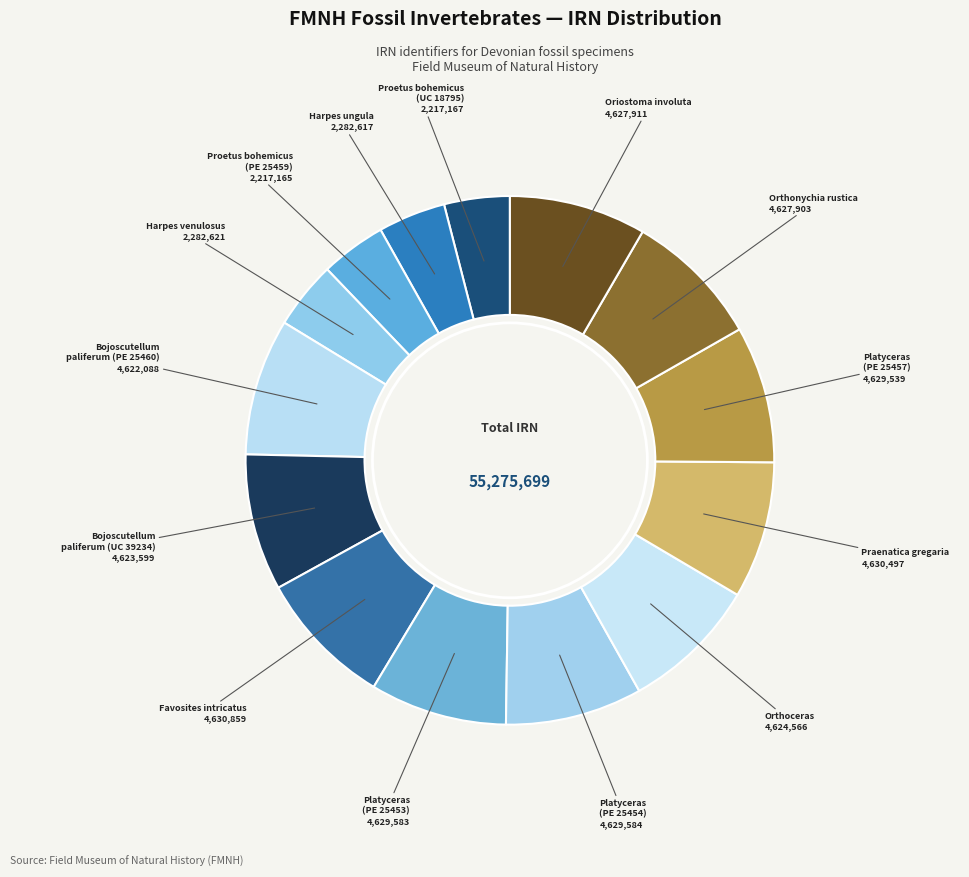

Which slice is the largest?

Favosites intricatus